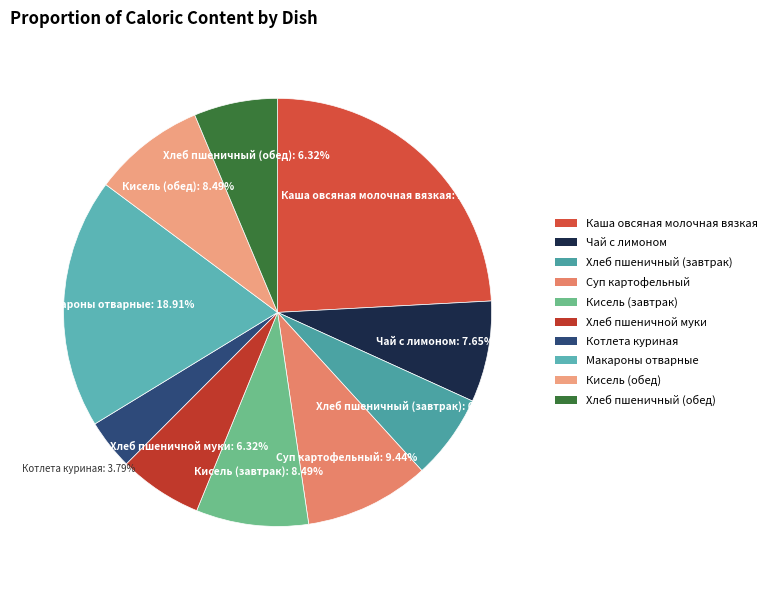

Is the sum of Кисель (завтрак) and Хлеб пшеничный (завтрак) greater than half?

No